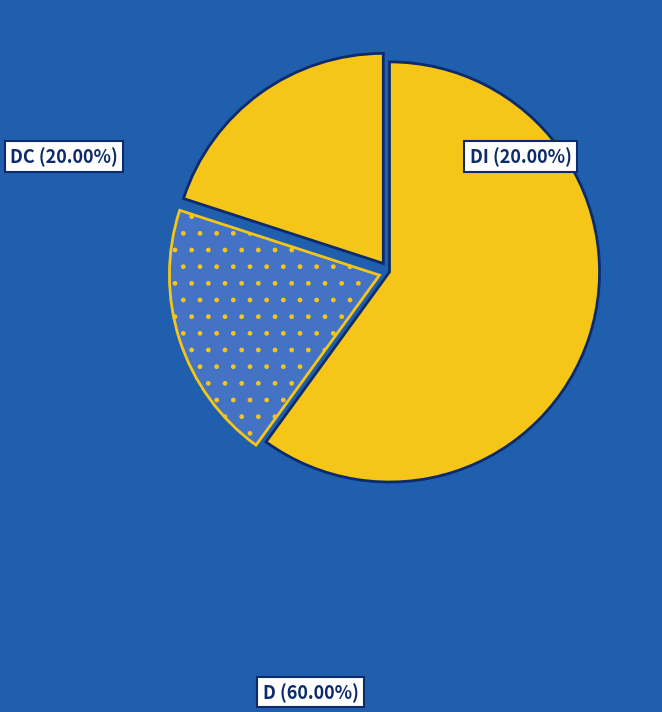

Count the number of slices in the pie.

3